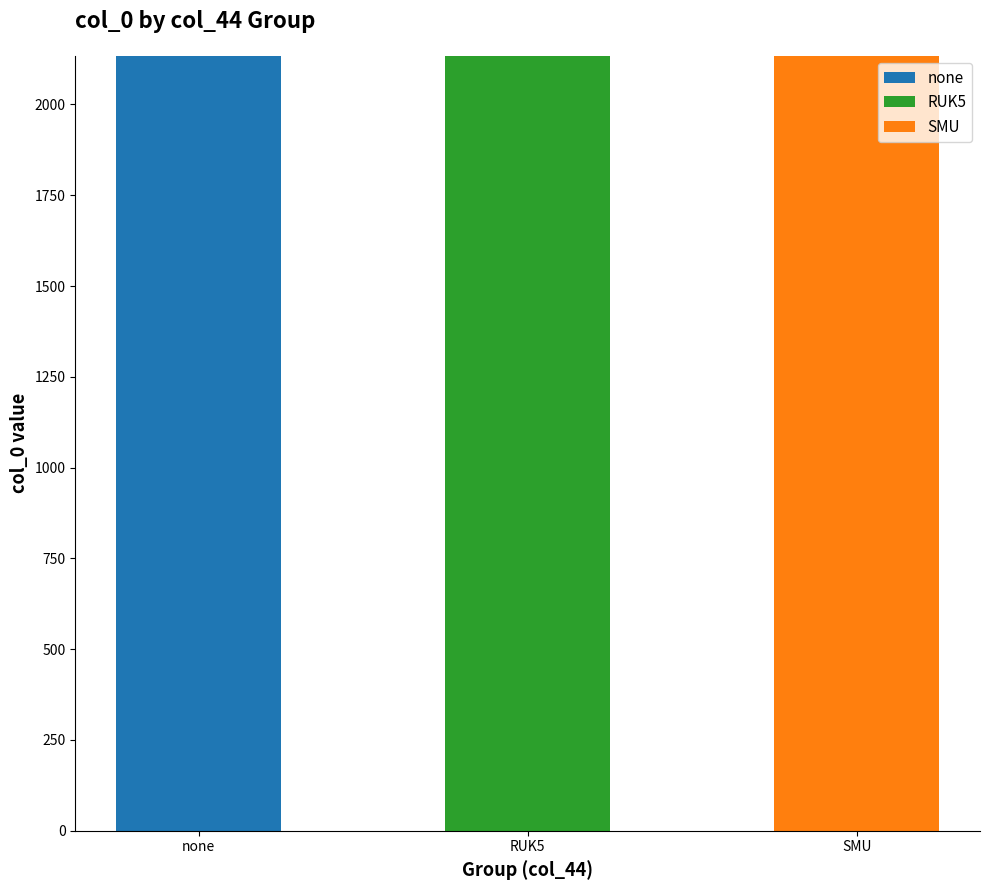

At which label does none reach its peak?

none